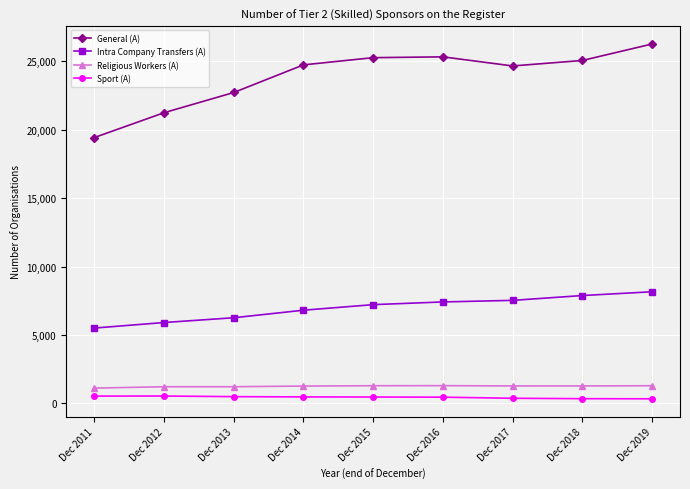

True or false: Intra Company Transfers (A) has more than 2 points higher than both neighbors.

False